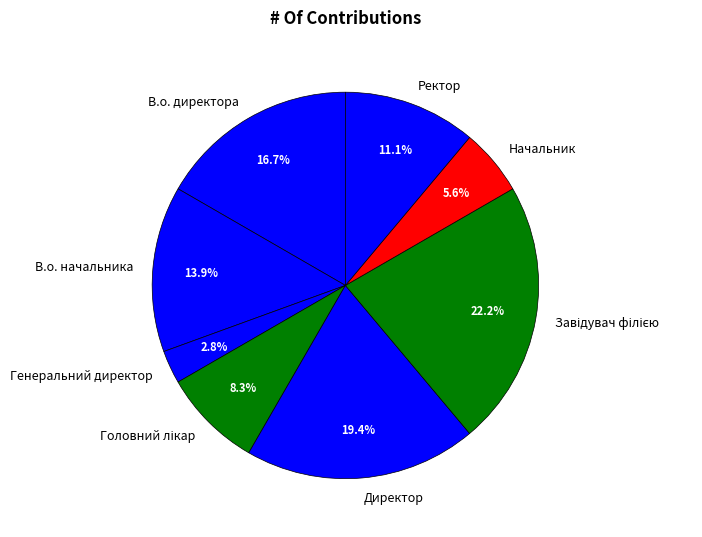

Which category has the smallest portion of the pie?

Генеральний директор